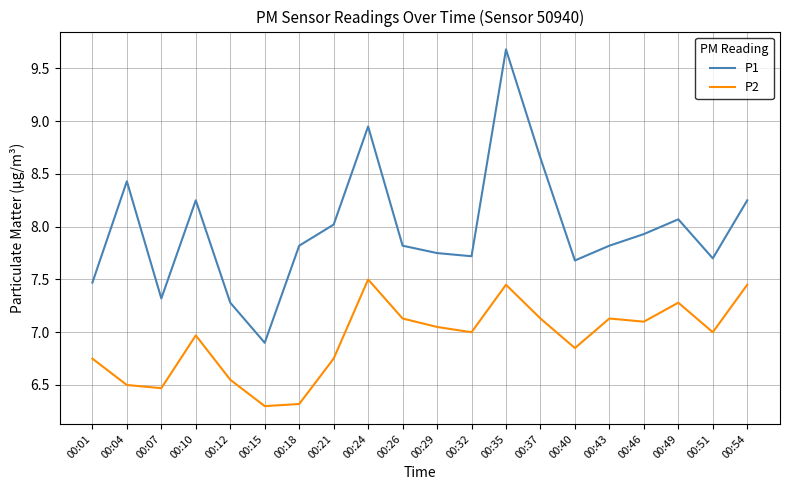

Read the P1 value at 00:32.

7.7